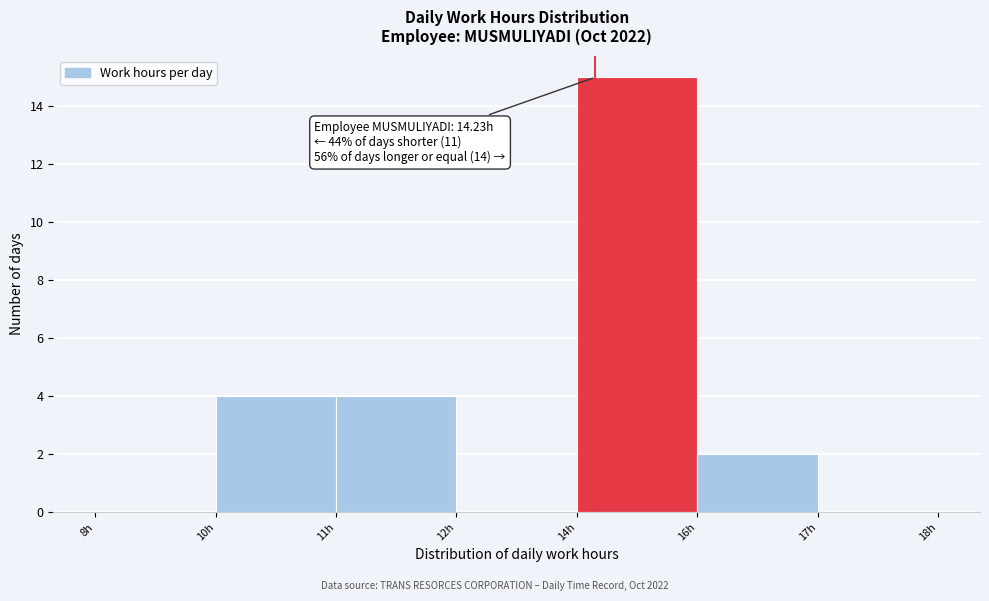

Reading right to left, what are all the values shown in this chart?

17h=0	16h=2	14h=15	12h=0	11h=4	10h=4	8h=0